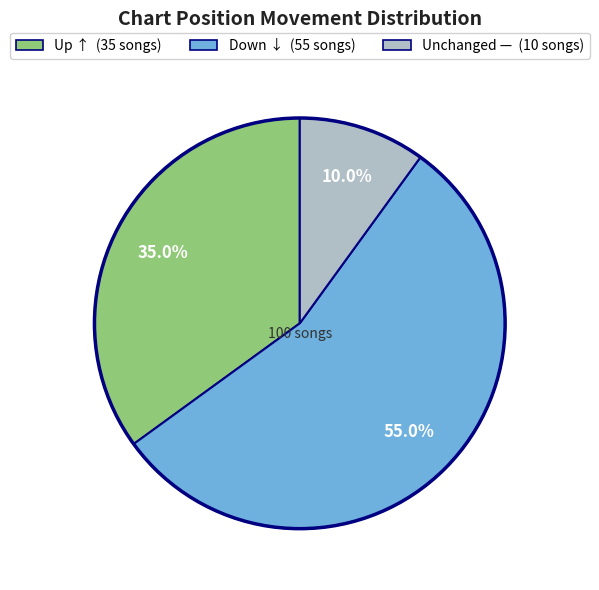

How many segments does this pie chart have?

3